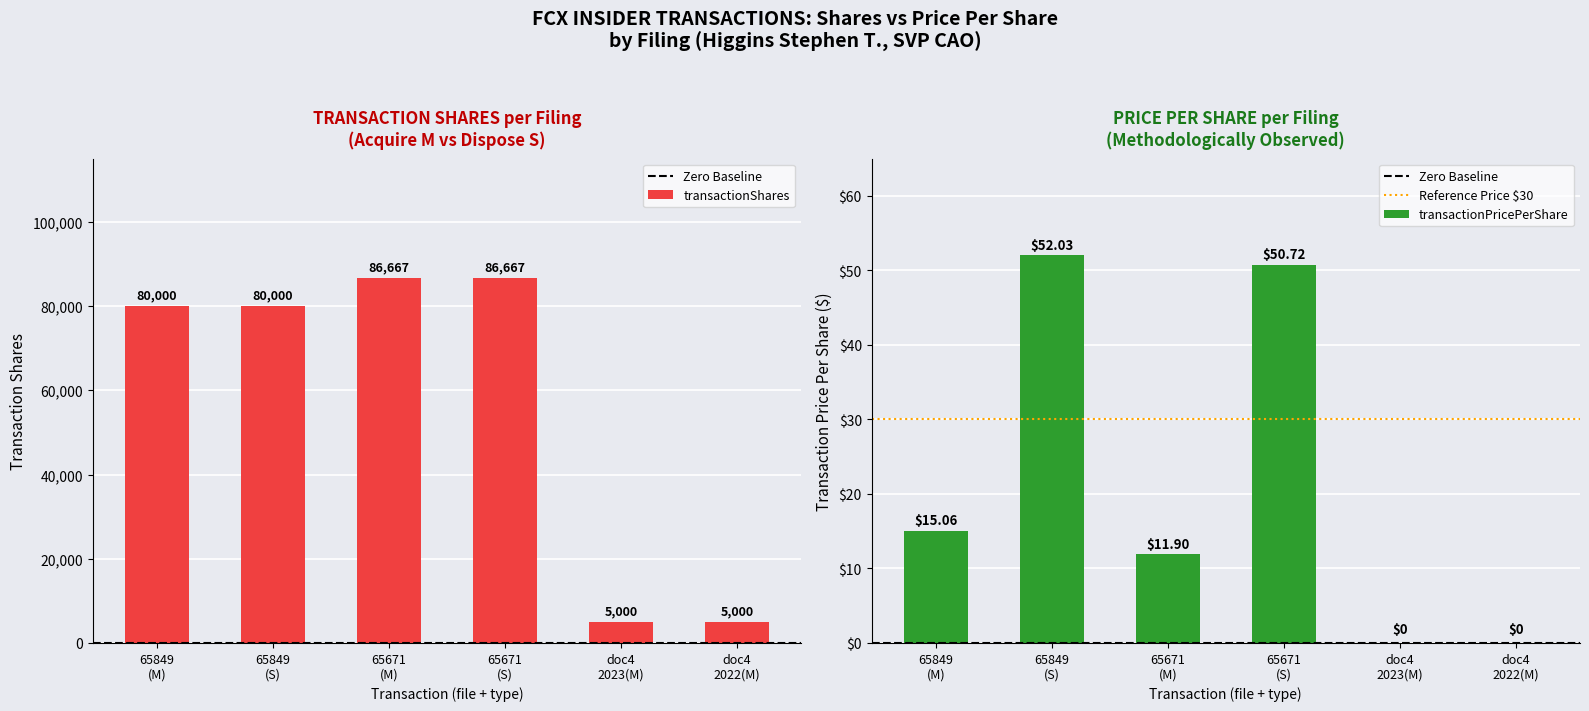

List the series in order of their overall mean, lowest first.

transactionPricePerShare, transactionShares